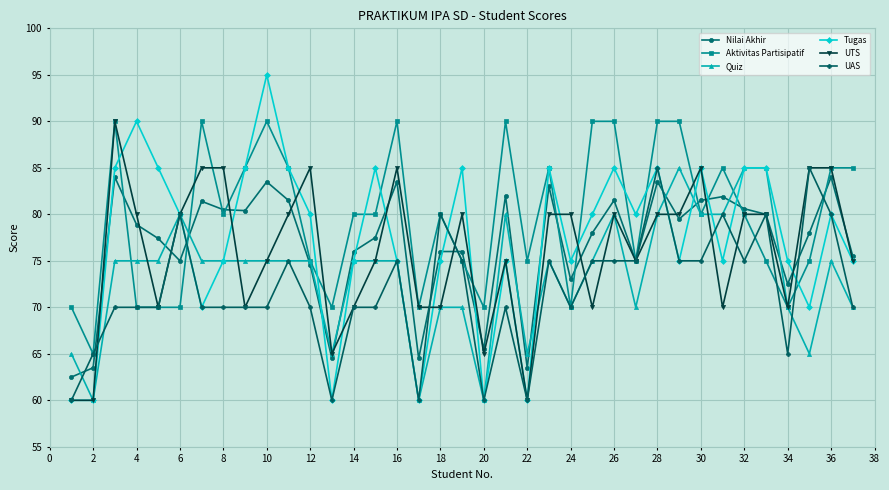

True or false: Quiz has more than 1 points higher than both neighbors.

True